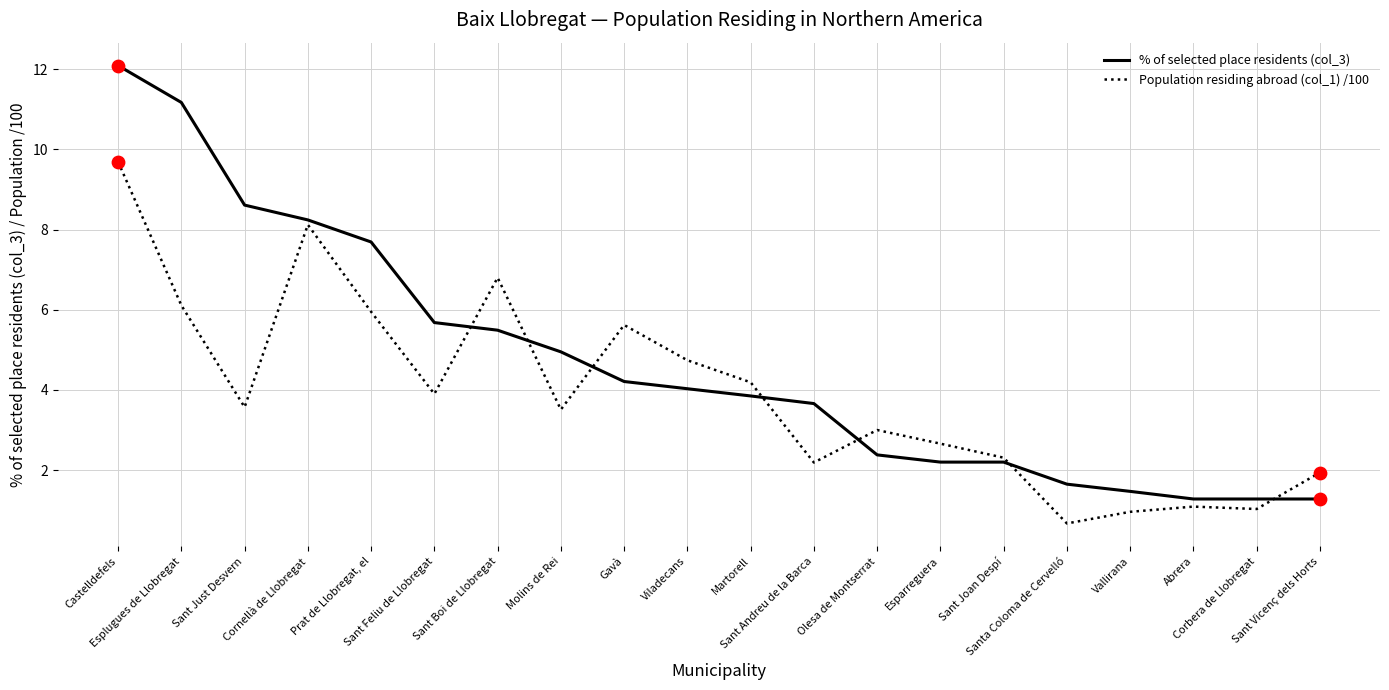

At which category is the sum across all series the highest?

Castelldefels